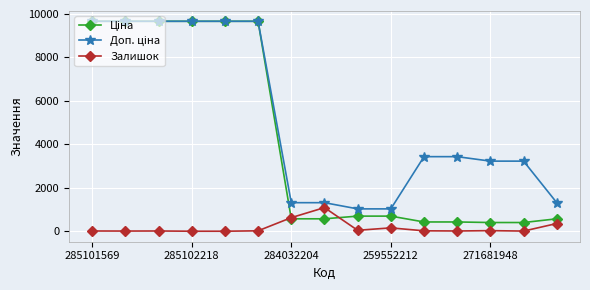

At how many categories does at least one series exceed 6713?

6